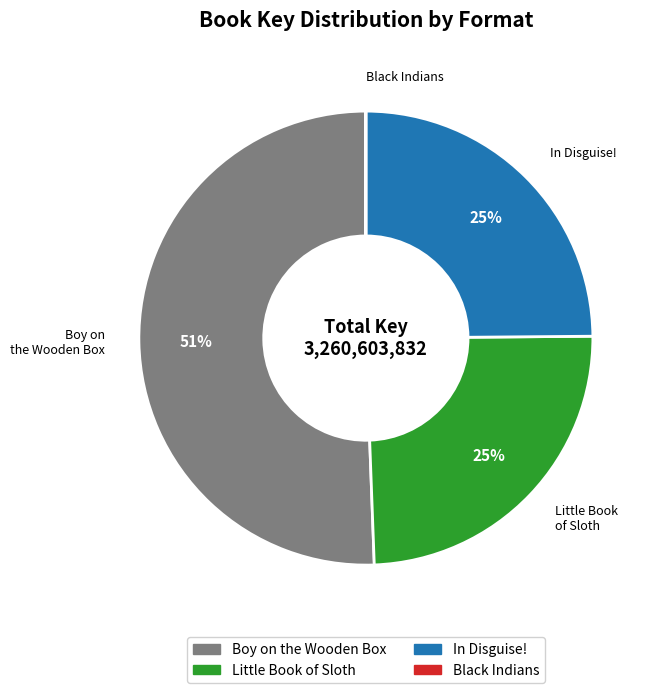

Is there a majority slice in this chart?

Yes